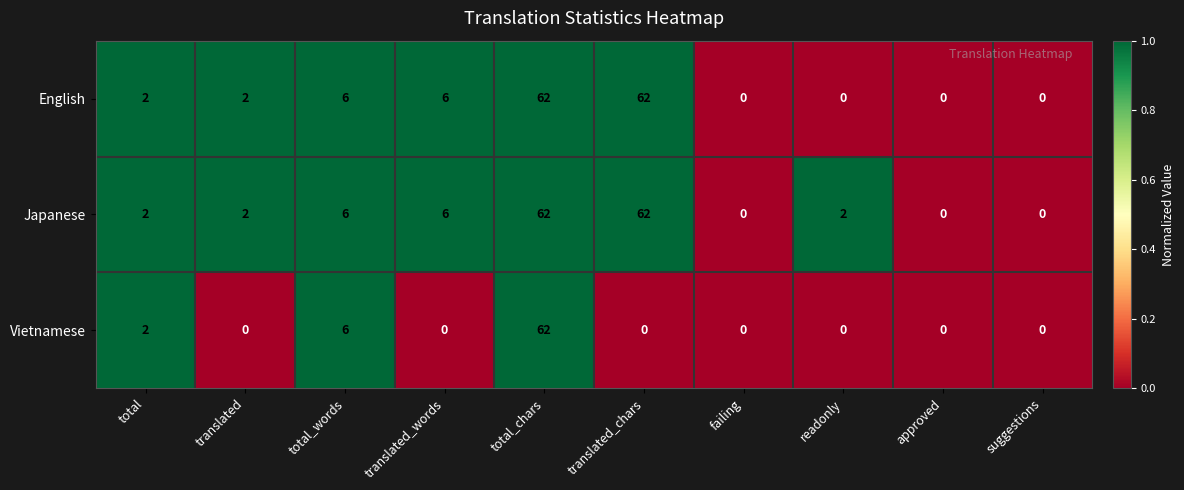

Which series has the largest total across all categories?

Japanese